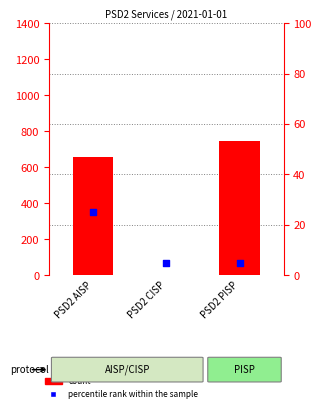

Which series contains the lowest Y value?

count